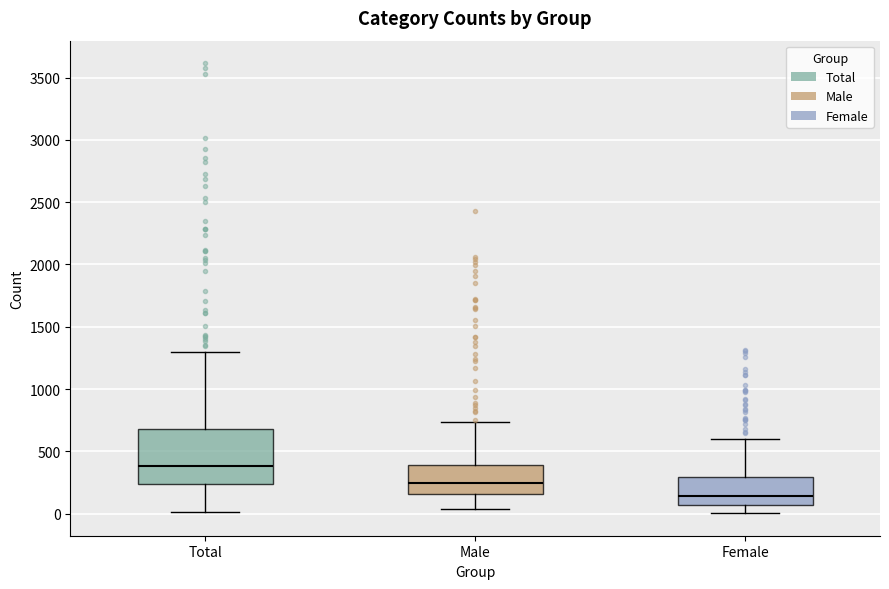

Which box is the tallest, from its lower edge to its upper edge?

Total